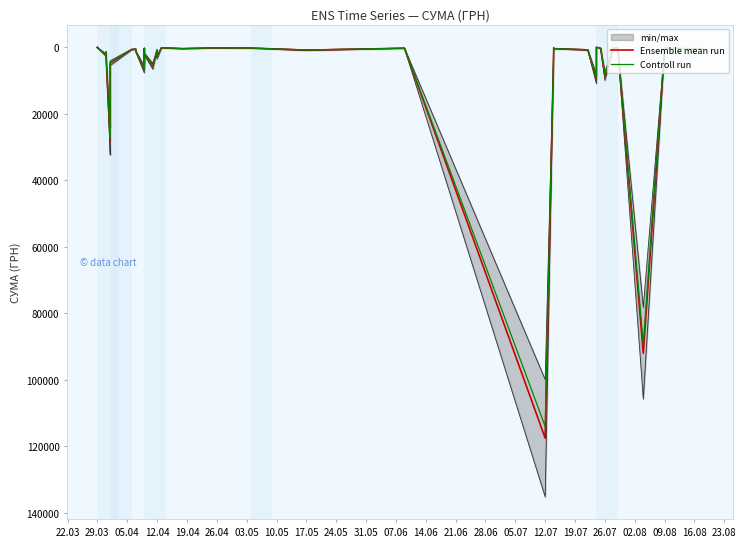

What is the value of the Ensemble mean run point at the 14th from the left?

6700.0